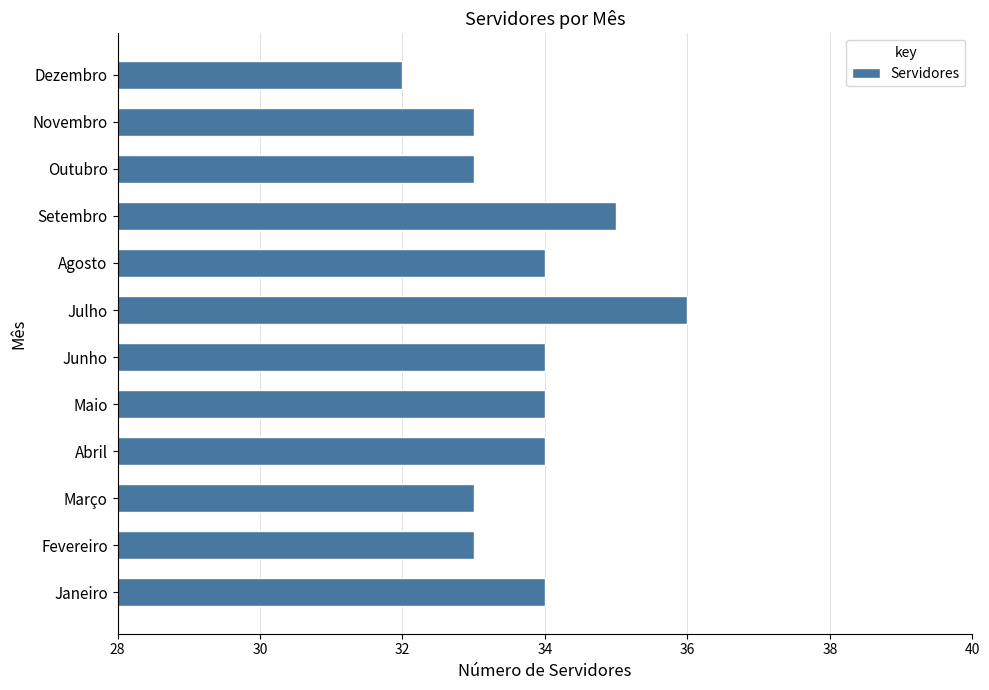

Which label corresponds to the largest value in the chart?

Julho